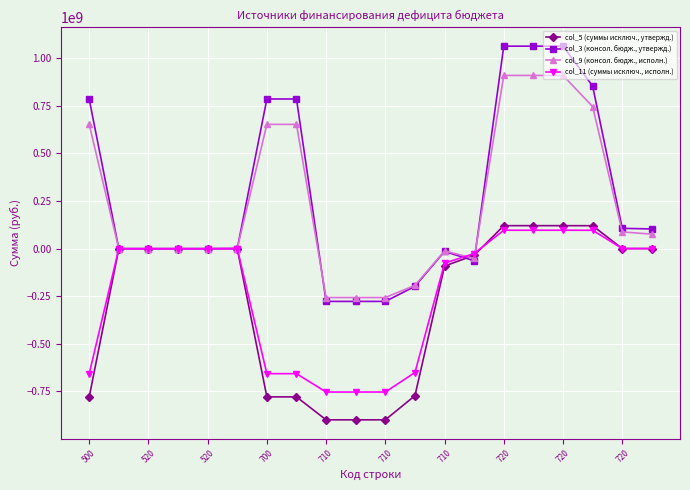

List the series in order of their peak value, highest first.

col_3 (консол. бюдж., утвержд.), col_9 (консол. бюдж., исполн.), col_5 (суммы исключ., утвержд.), col_11 (суммы исключ., исполн.)